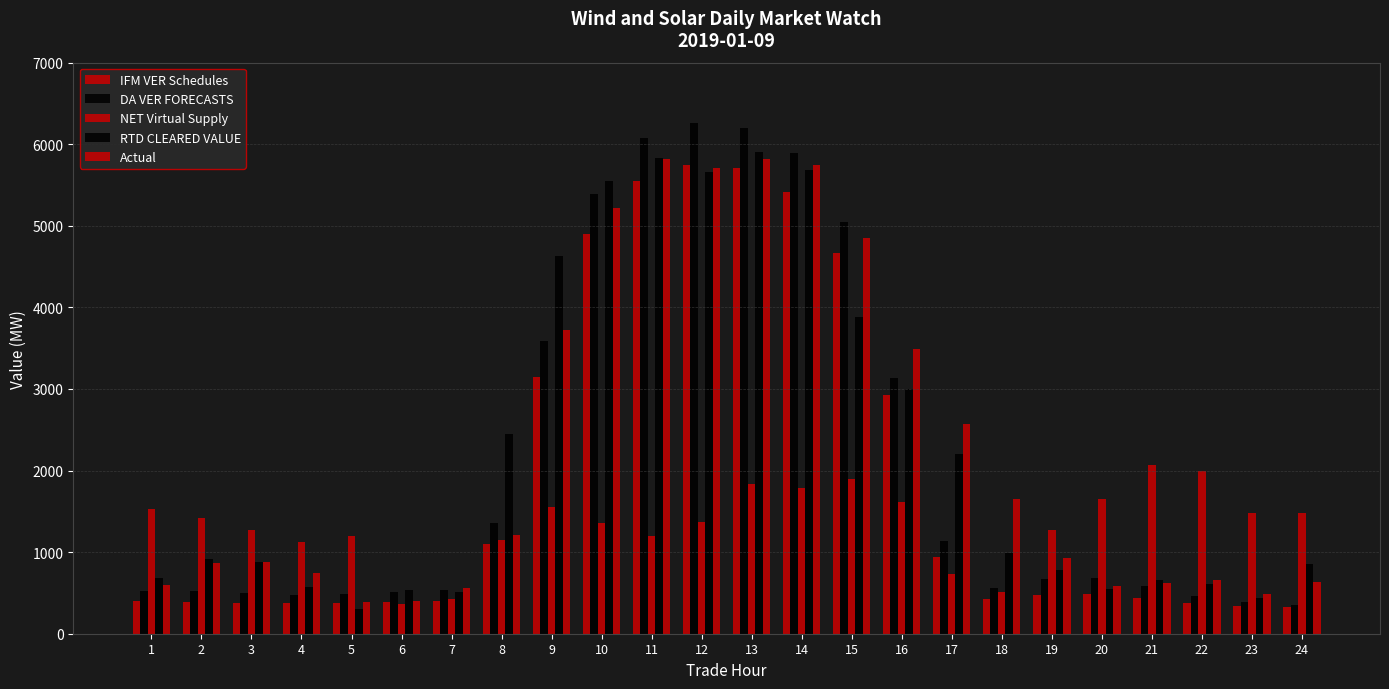

Count the number of categories in the chart.

24